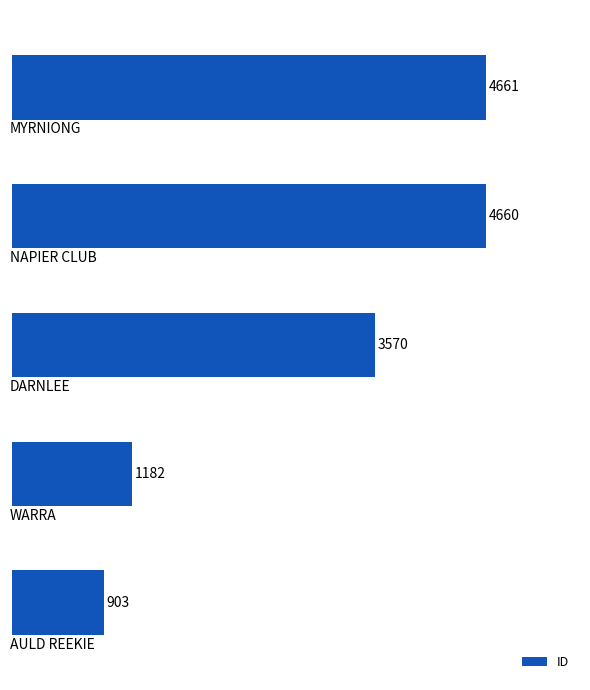

What is the difference between the second highest and second lowest values?

3478